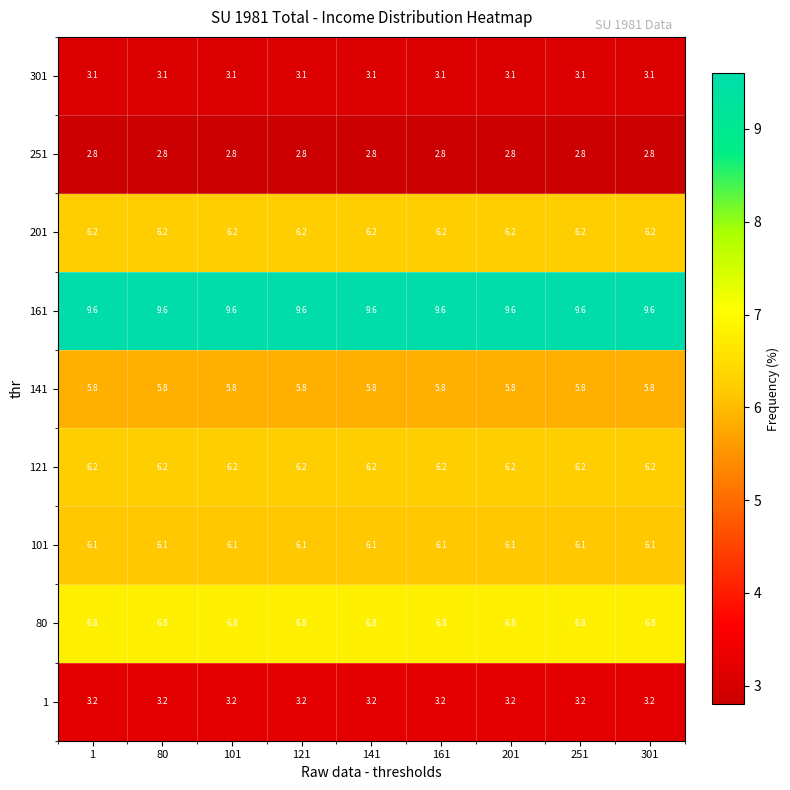

What is the smallest value displayed?

2.8